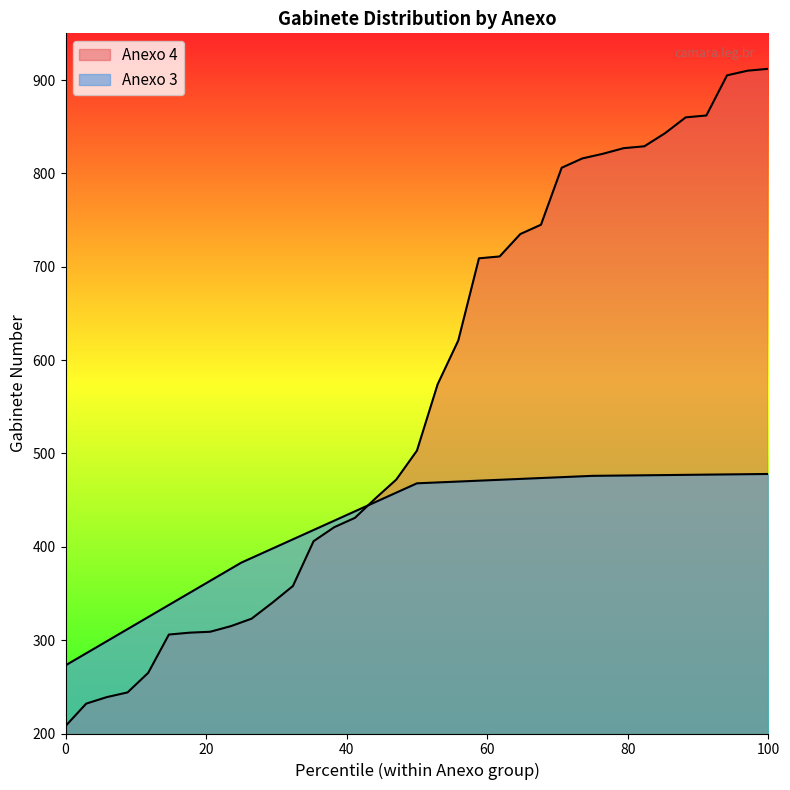

Does the chart have visible grid lines?

No